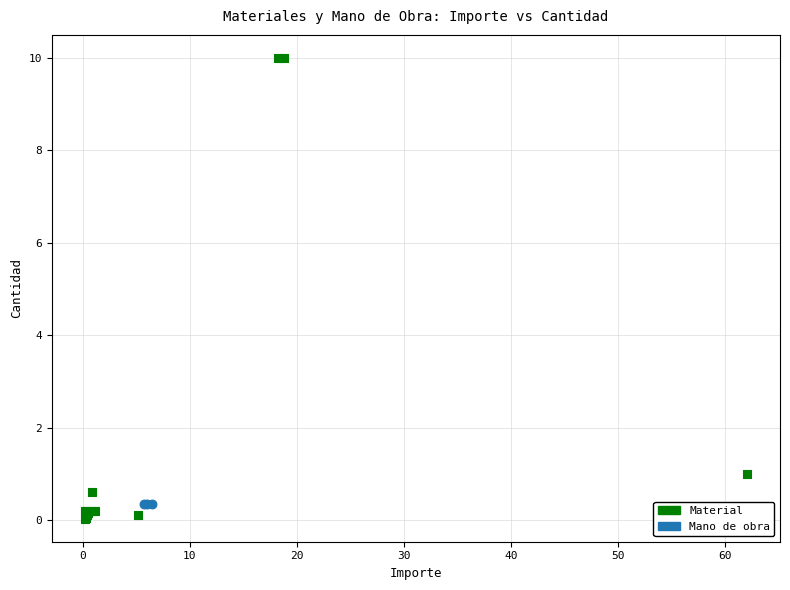

Which series contains the highest Y value?

Material